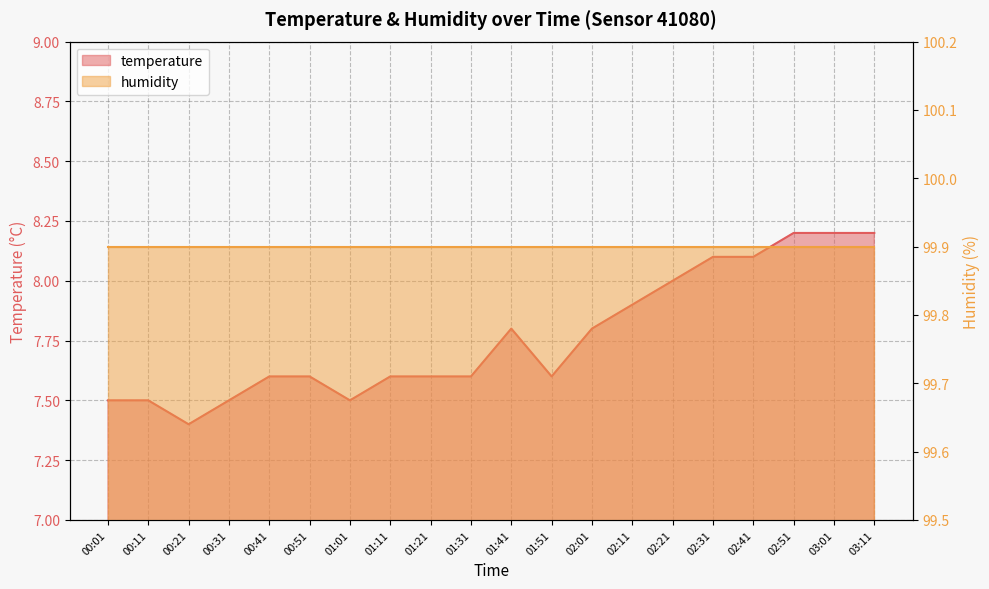

What is the minimum value shown in the chart?

7.4